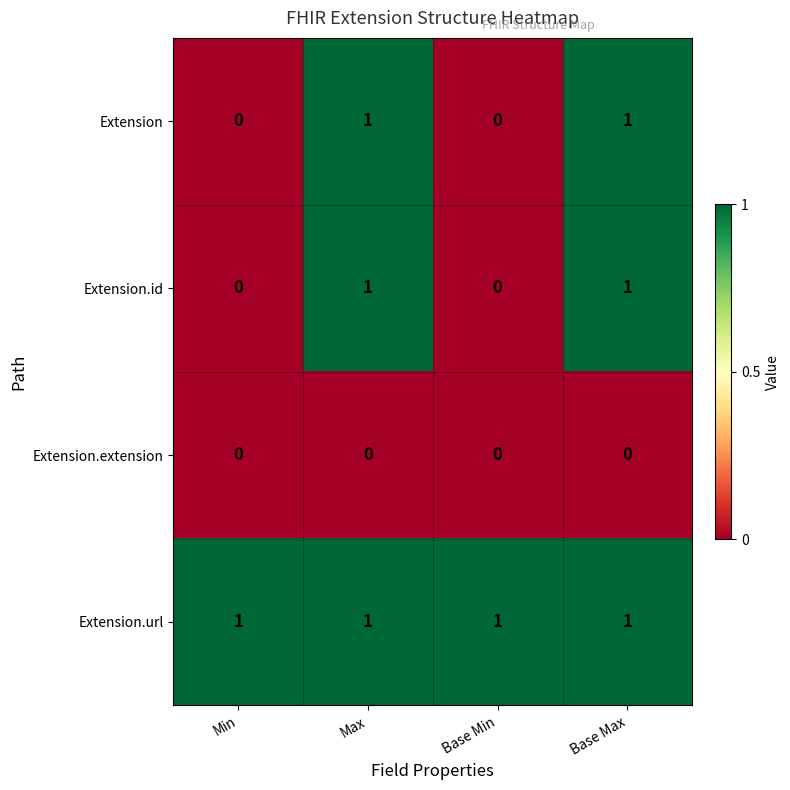

What is the total value across all series at Base Max?

3